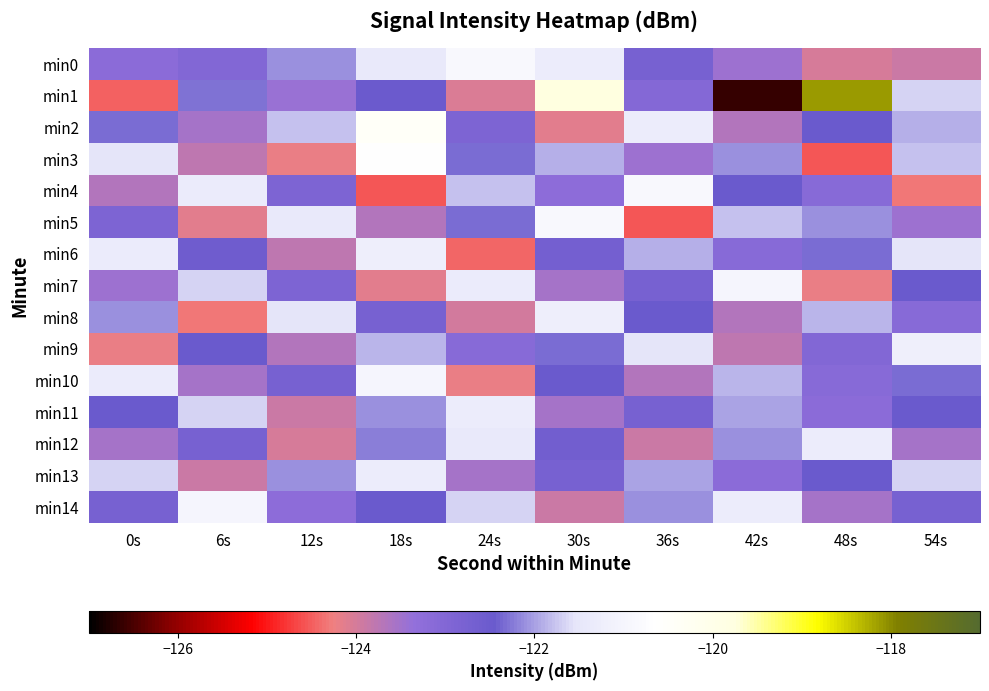

What is the smallest value displayed?

-126.6